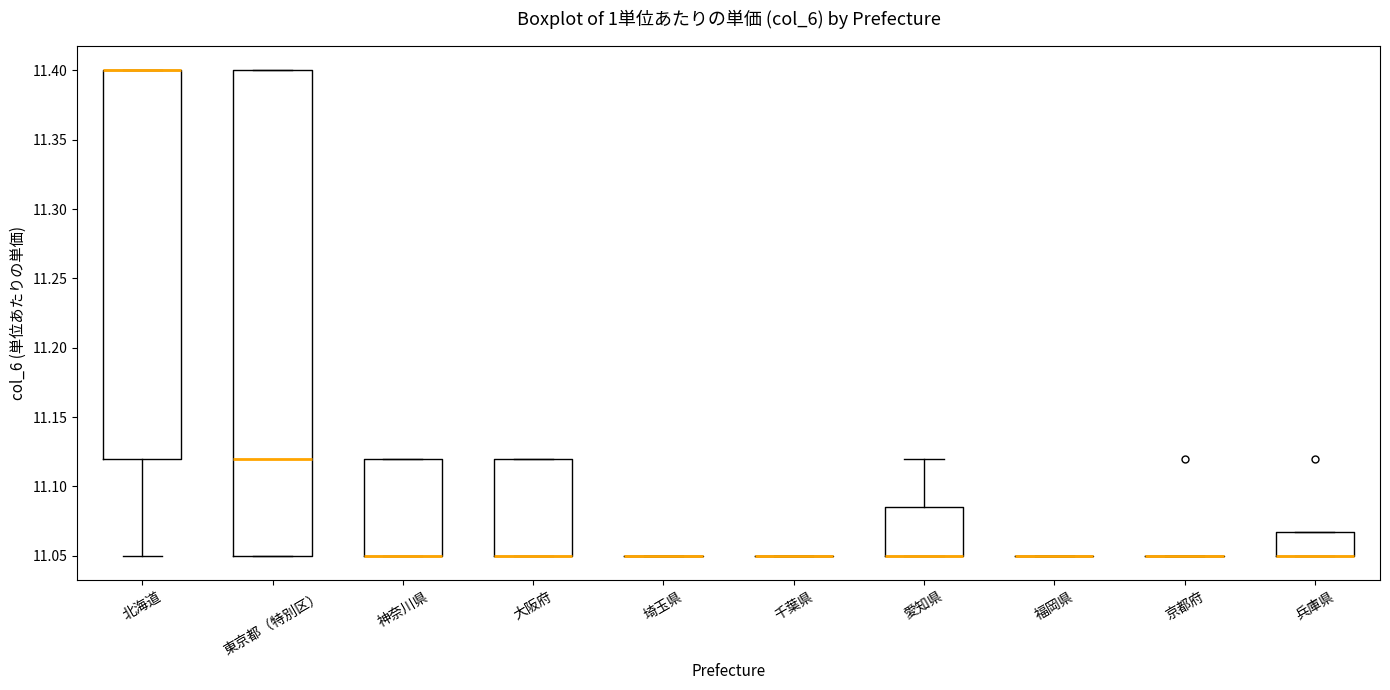

Reading left to right, read every box against the y-axis: the position of its median line, the range the box covers, and the ends of its whiskers. The values are not printed on the chart, so give them approximately, as read against the axis.

北海道: median 11.400 (drawn on the box's upper edge), box 11.120 to 11.400, whiskers 11.050 to 11.400
東京都（特別区）: median 11.120, box 11.050 to 11.400, whiskers 11.050 to 11.400
神奈川県: median 11.050 (drawn on the box's lower edge), box 11.050 to 11.120, whiskers 11.050 to 11.120
大阪府: median 11.050 (drawn on the box's lower edge), box 11.050 to 11.120, whiskers 11.050 to 11.120
埼玉県: box collapsed to a line at 11.050, whiskers 11.050 to 11.050
千葉県: box collapsed to a line at 11.050, whiskers 11.050 to 11.050
愛知県: median 11.050 (drawn on the box's lower edge), box 11.050 to 11.085, whiskers 11.050 to 11.120
福岡県: box collapsed to a line at 11.050, whiskers 11.050 to 11.050
京都府: box collapsed to a line at 11.050, whiskers 11.050 to 11.050
兵庫県: median 11.050 (drawn on the box's lower edge), box 11.050 to 11.070, whiskers 11.050 to 11.070